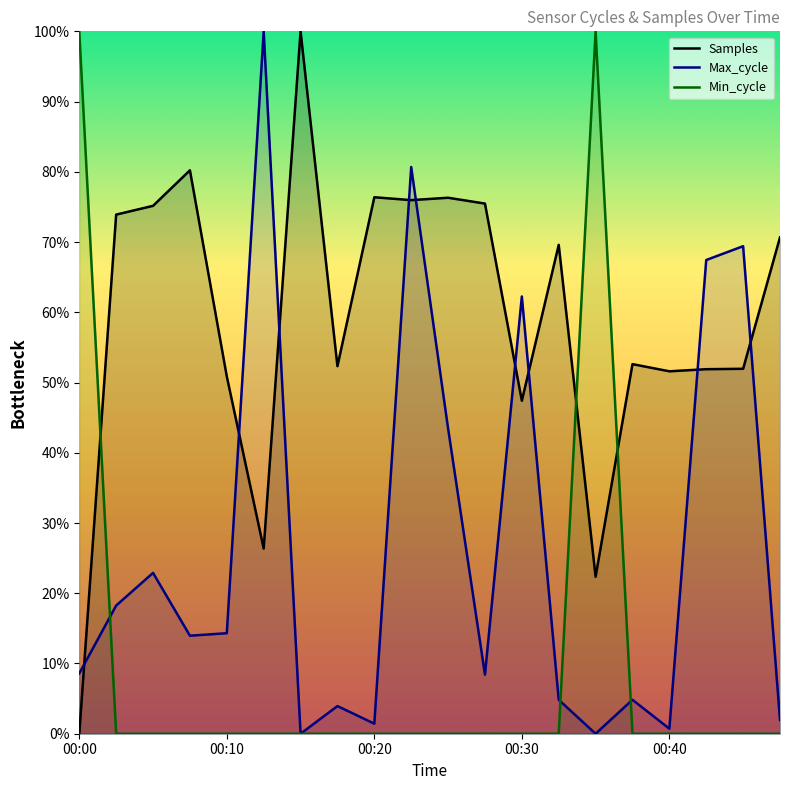

Is the value of Min_cycle at 19 greater than the value of Samples at 17?

No